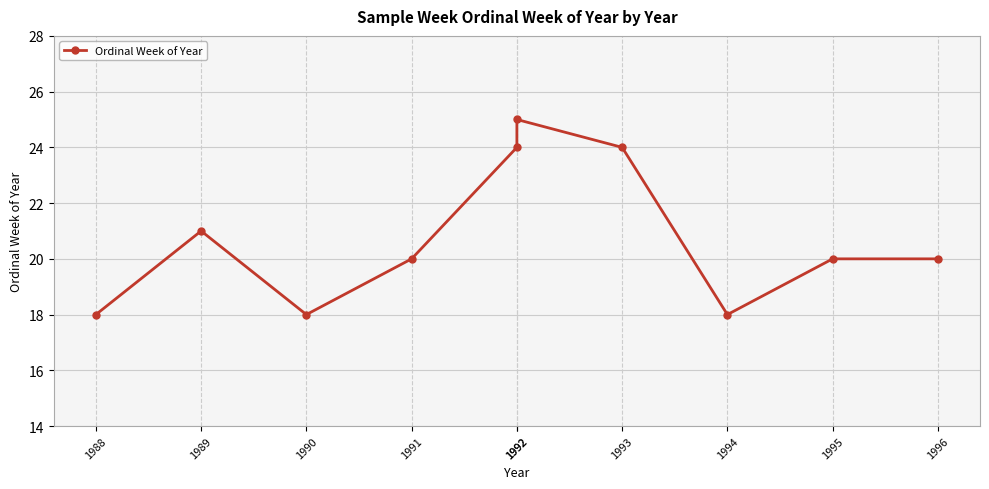

What is the difference between the second highest and minimum values?

6